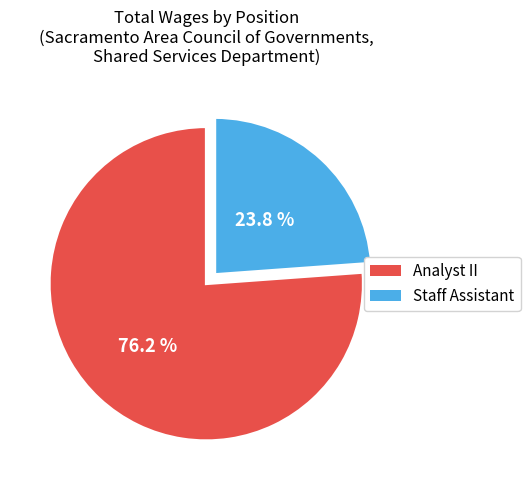

Is it true that Staff Assistant is 24% of the pie?

True